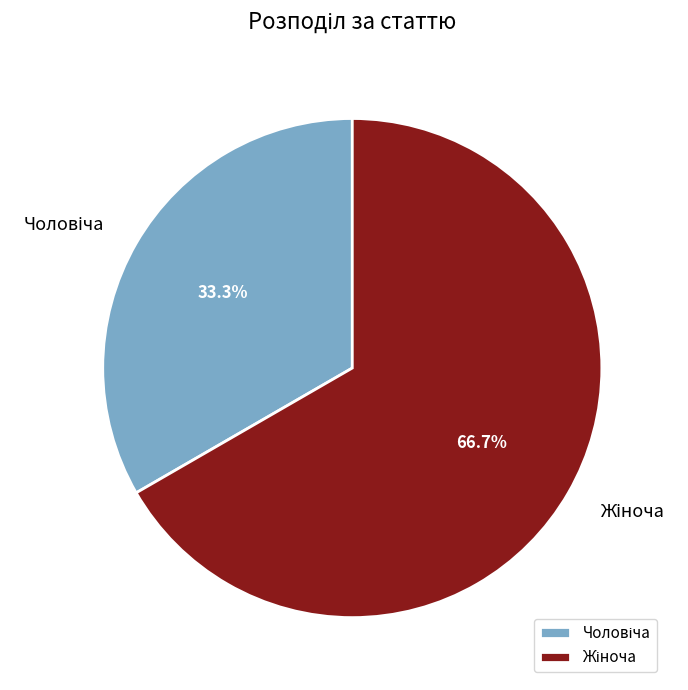

Does any single category account for the majority?

Yes